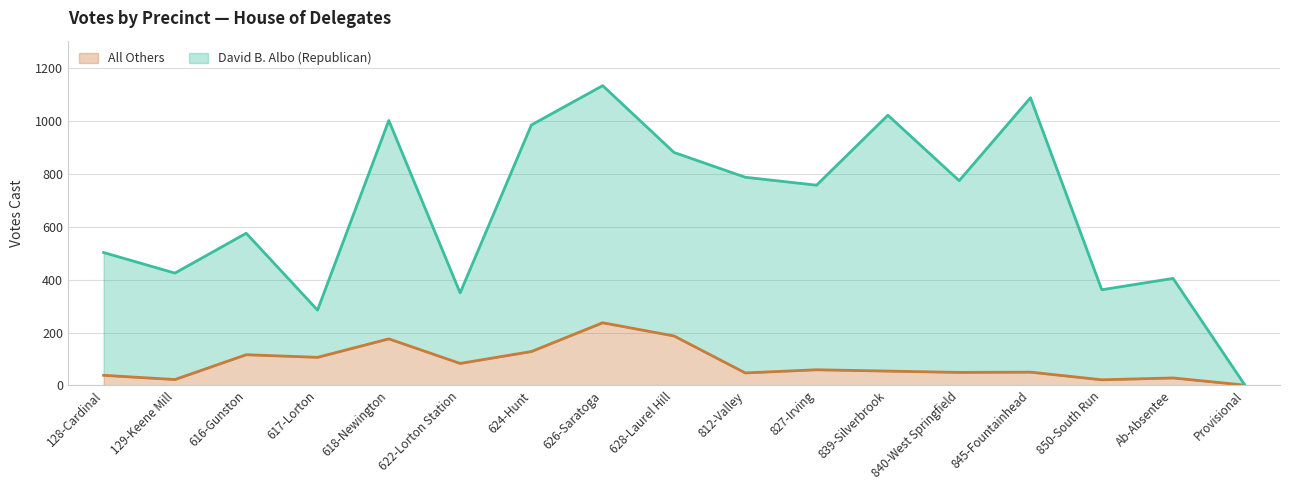

The value of All Others at 845-Fountainhead is 50. True or false?

True